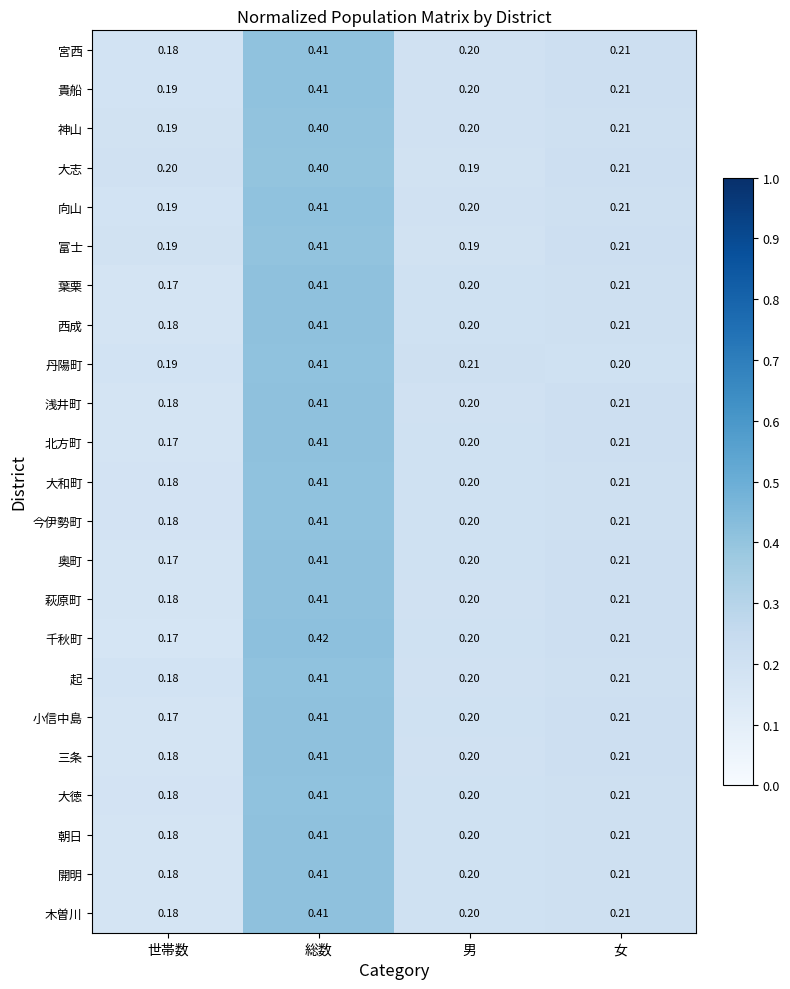

List the labels in order of 起 value, smallest first.

世帯数, 男, 女, 総数